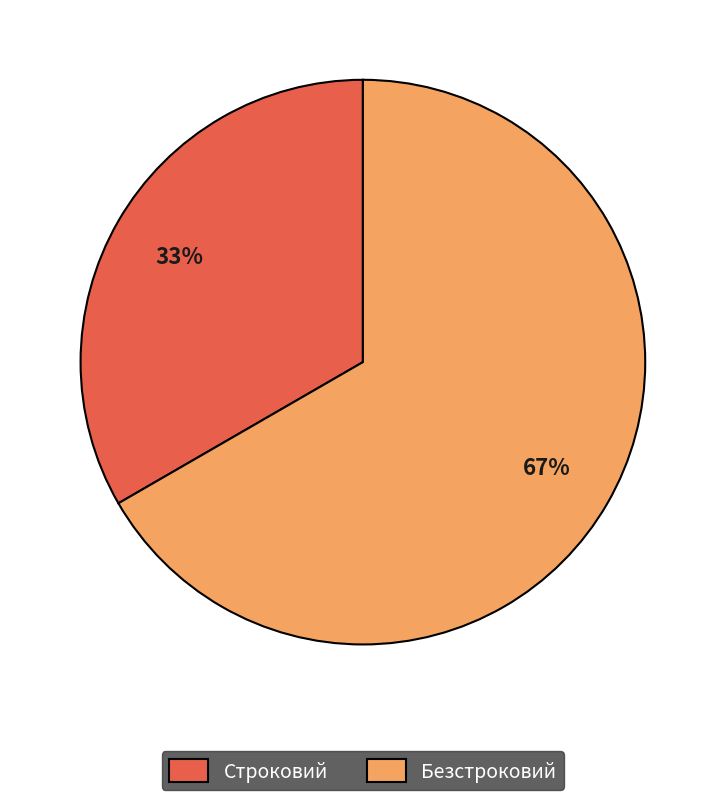

To the nearest percent, what portion does Безстроковий represent?

67%